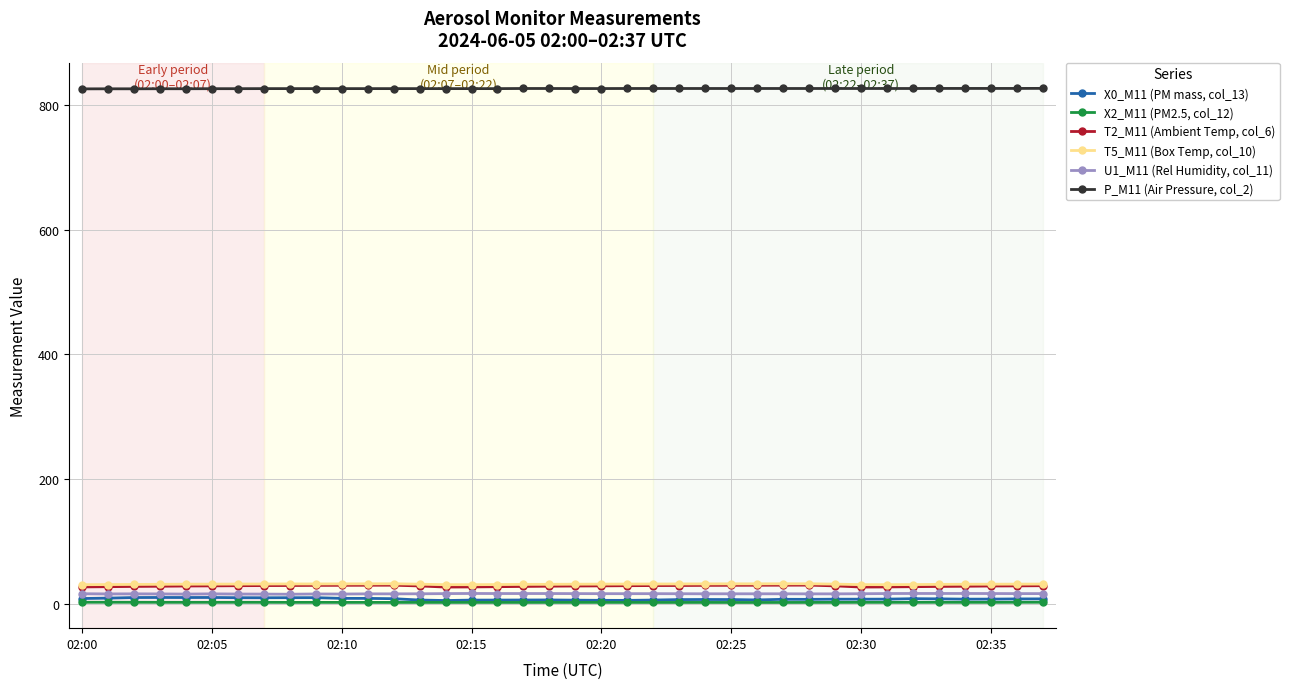

List the series in order of their peak value, highest first.

P_M11 (Air Pressure, col_2), T5_M11 (Box Temp, col_10), T2_M11 (Ambient Temp, col_6), U1_M11 (Rel Humidity, col_11), X0_M11 (PM mass, col_13), X2_M11 (PM2.5, col_12)